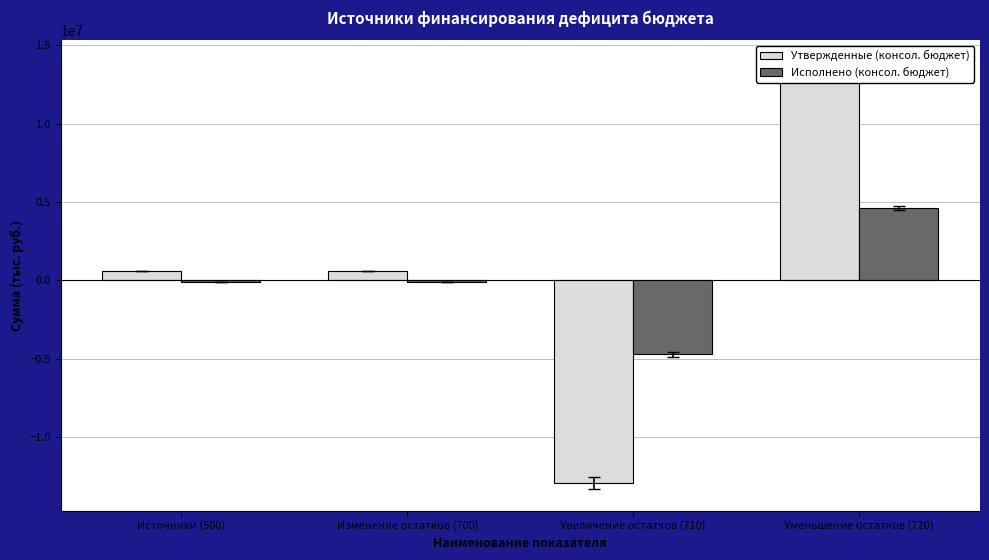

True or false: Утвержденные (консол. бюджет) has a value of 877941.9 at Изменение остатков (700).

False